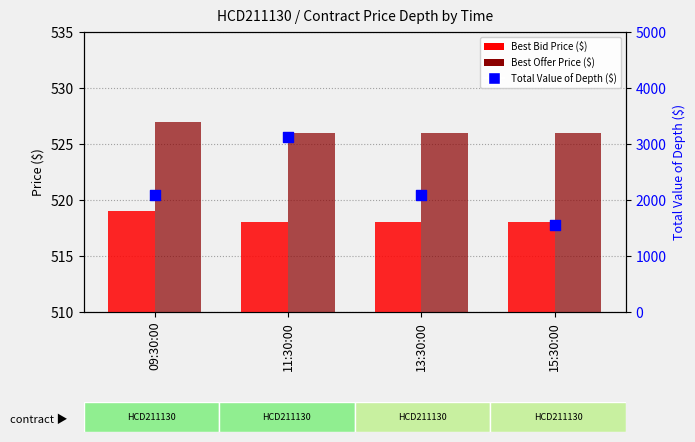

Which series contains the lowest Y value?

Best Bid Price ($)